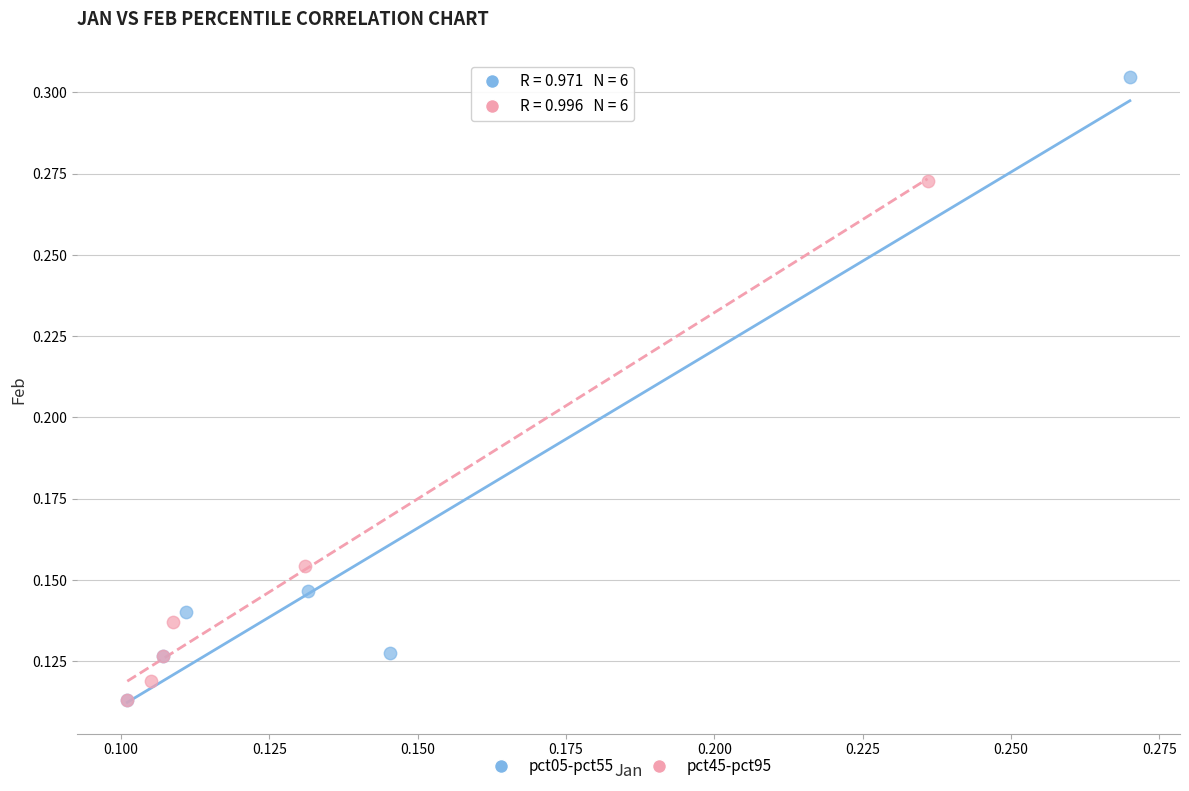

Which series has the largest Y range (max minus min)?

pct05-pct55